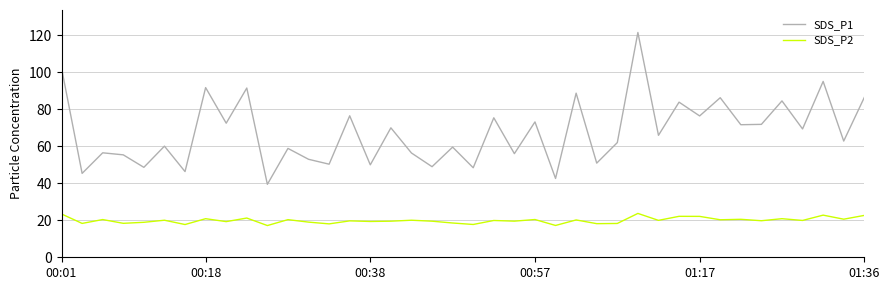

Count the number of data series in this chart.

2